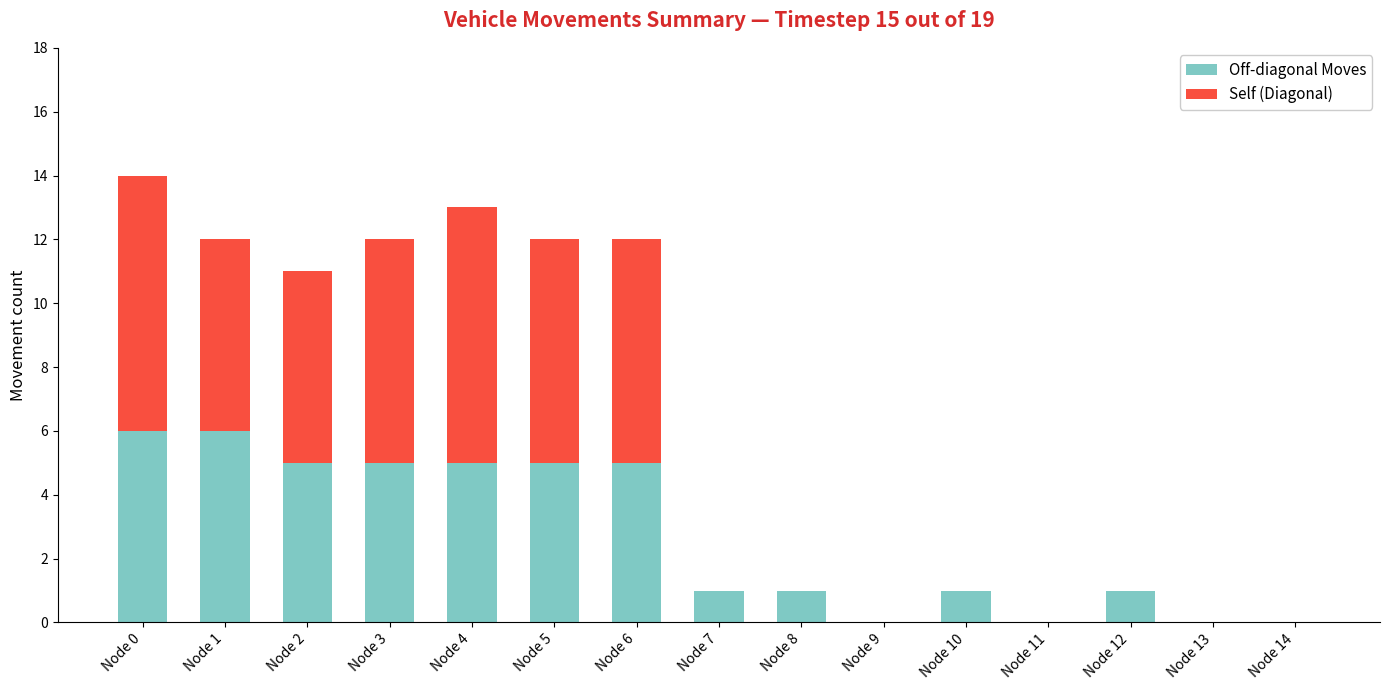

The value of Off-diagonal Moves at Node 7 is 1. True or false?

True